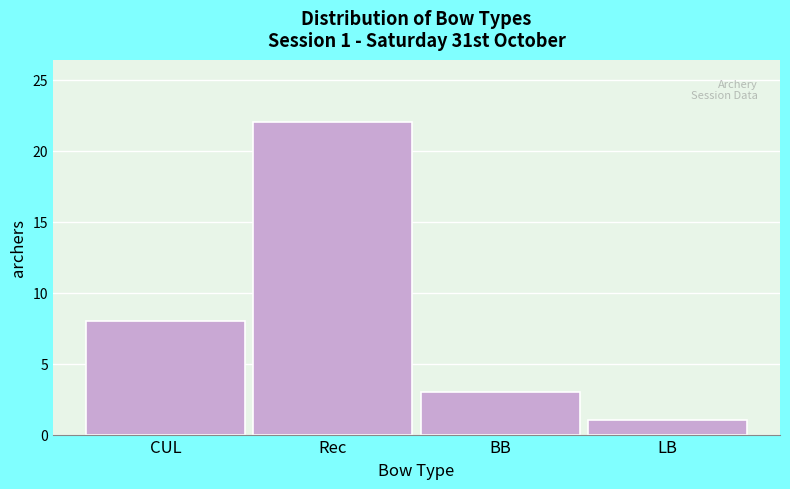

Reading left to right, what are all the values shown in this chart?

CUL=8	Rec=22	BB=3	LB=1